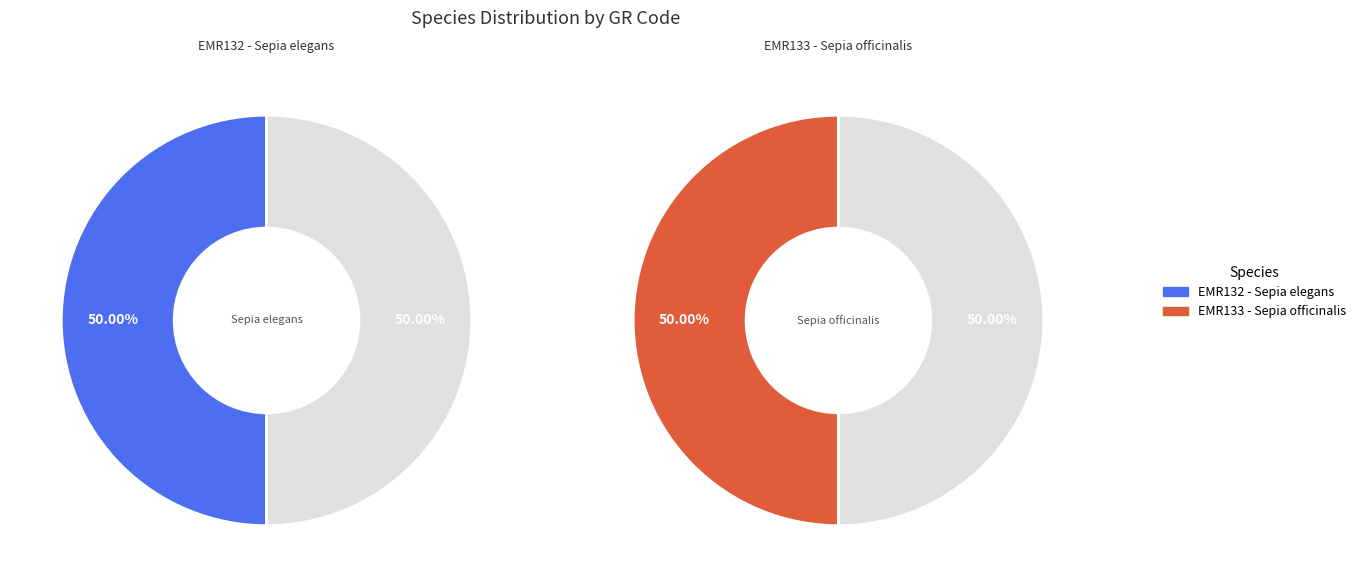

True or false: EMR132 - Sepia elegans accounts for 50% of the total.

True